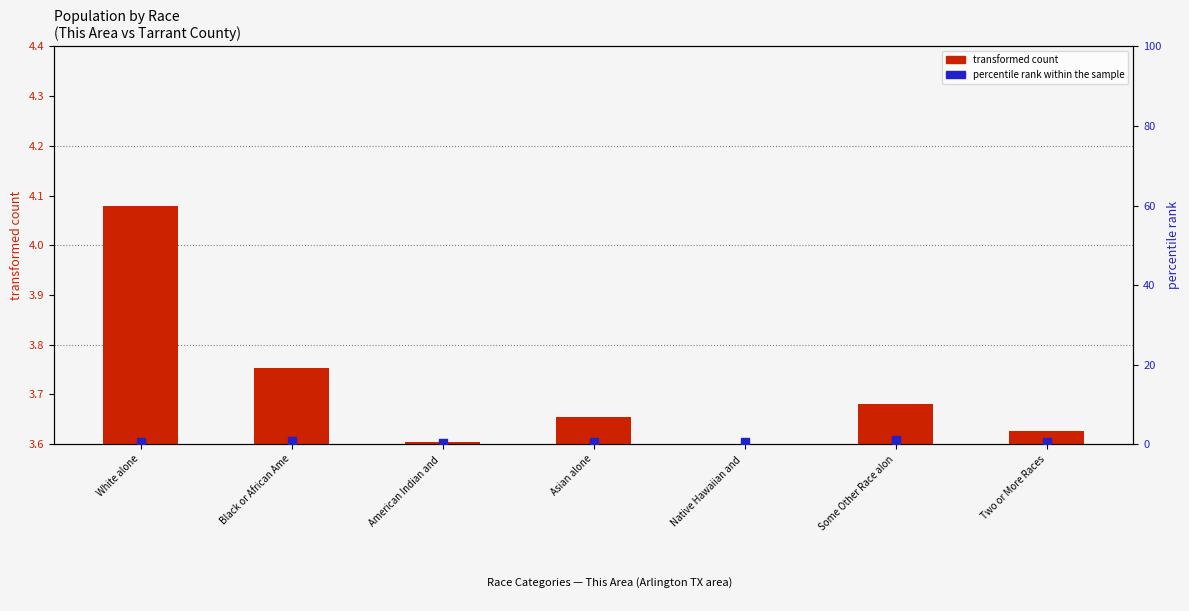

Is the value of percentile rank within the sample at Some Other Race alon greater than the value of transformed count at Black or African Ame?

No